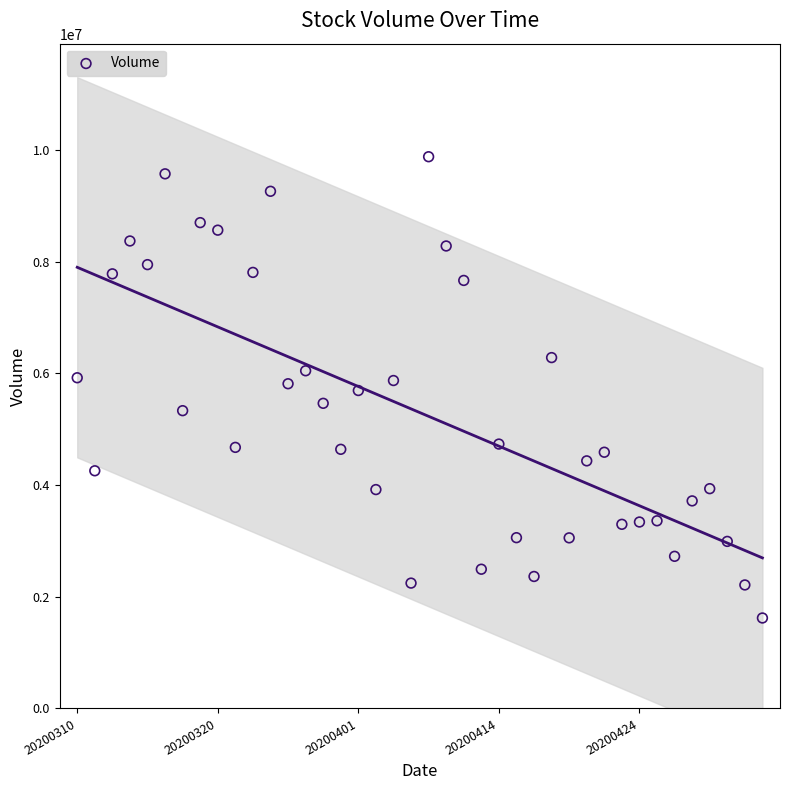

What is the range of Y values (max minus min)?

8256200